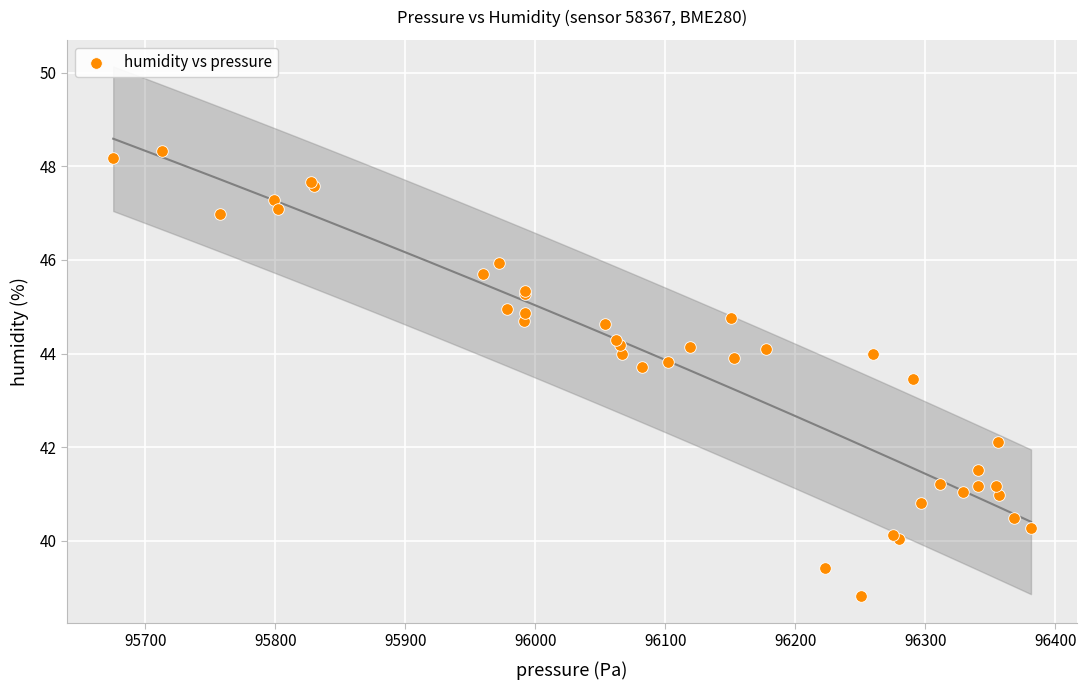

What Y value in the scatter plot is closest to 43?

43.5